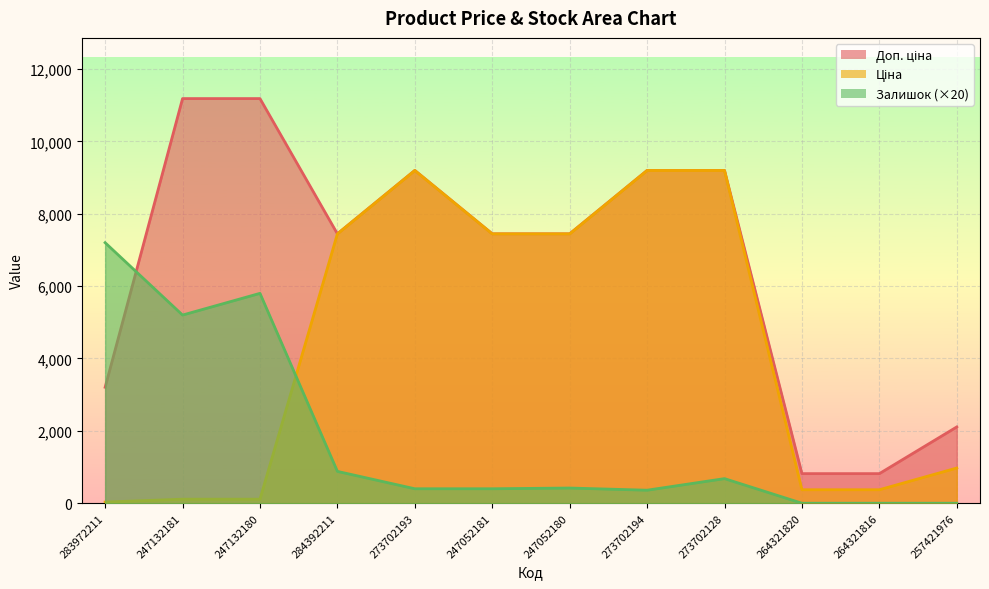

True or false: Ціна and Доп. ціна intersect in this chart.

False